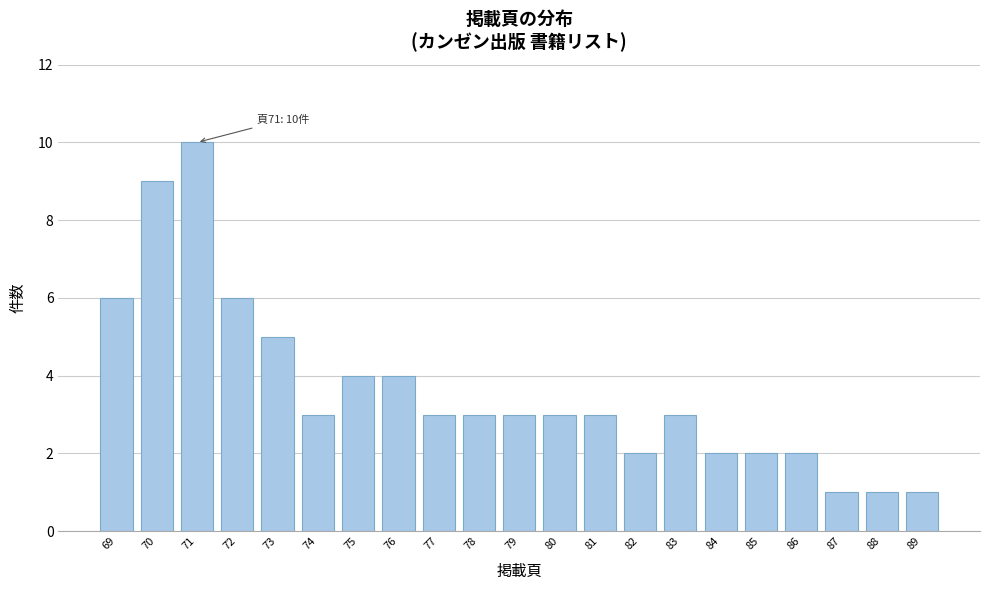

Reading left to right, list all the values displayed in this chart.

69=6	70=9	71=10	72=6	73=5	74=3	75=4	76=4	77=3	78=3	79=3	80=3	81=3	82=2	83=3	84=2	85=2	86=2	87=1	88=1	89=1